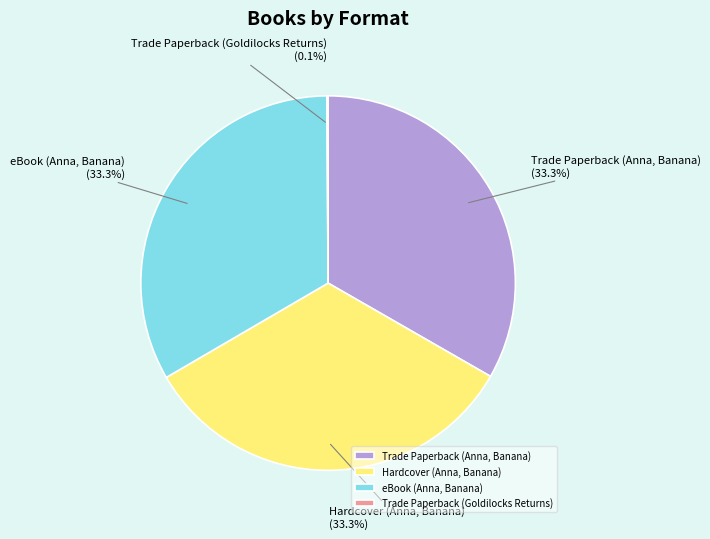

What is the total percentage of Trade Paperback (Anna, Banana) and Hardcover (Anna, Banana)?

66.6%